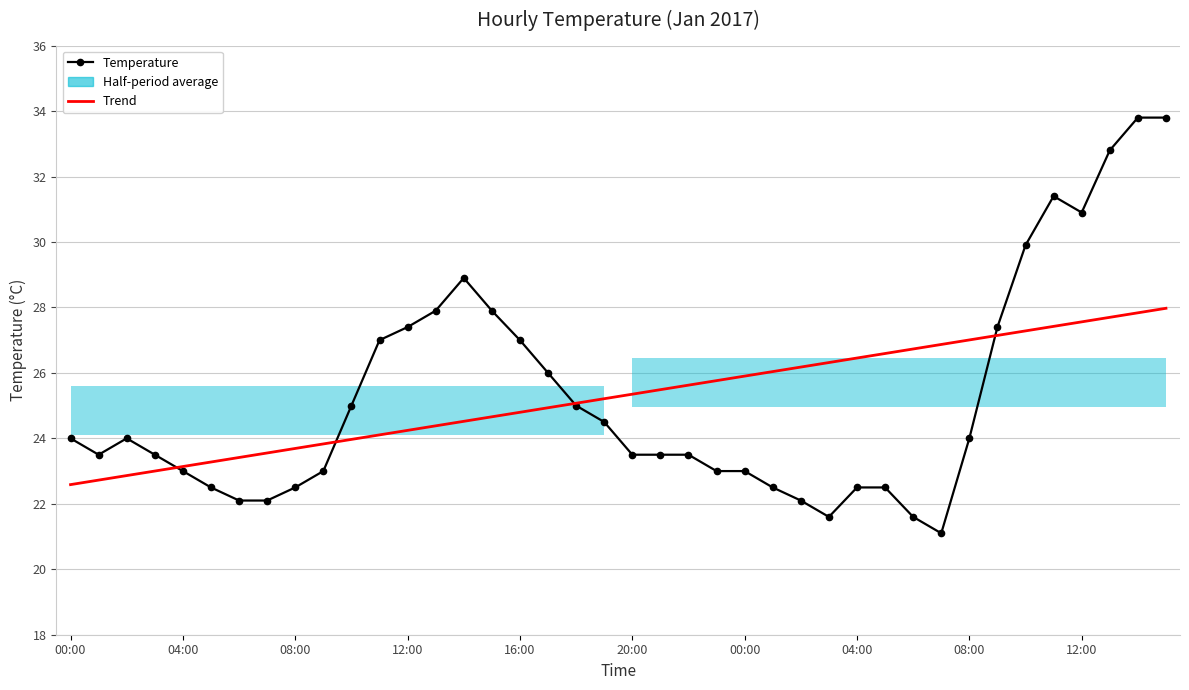

What is the difference between the second highest and second lowest values in the Temperature series?

12.2